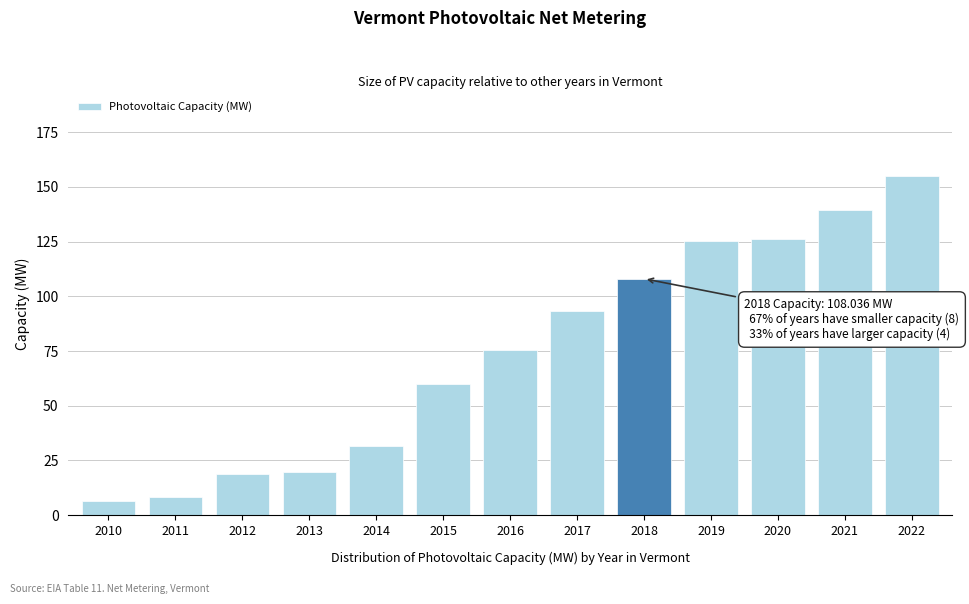

The value at 2013 is 28.9. True or false?

False